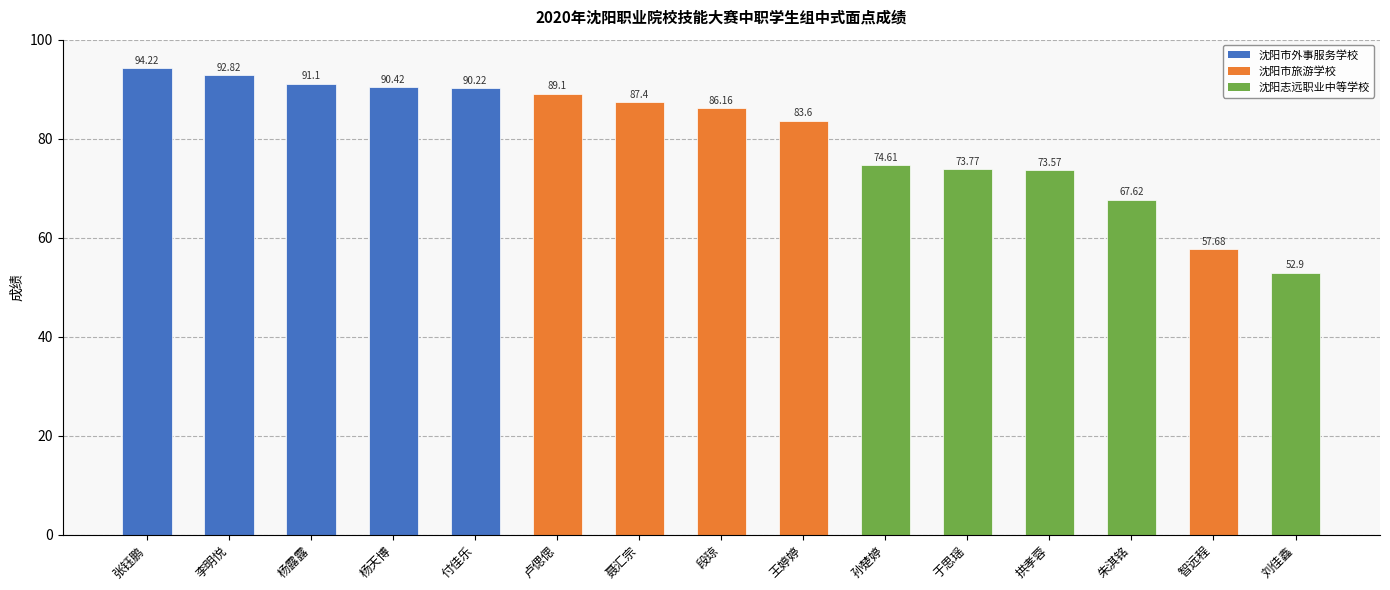

Which label corresponds to the smallest value in the chart?

刘佳鑫